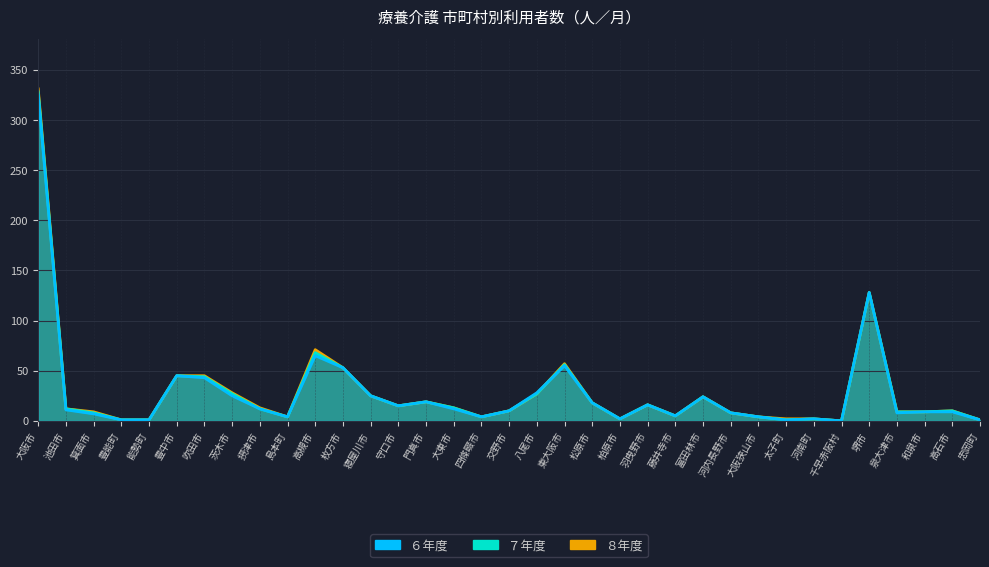

How many positive values does the ６年度 series have?

34